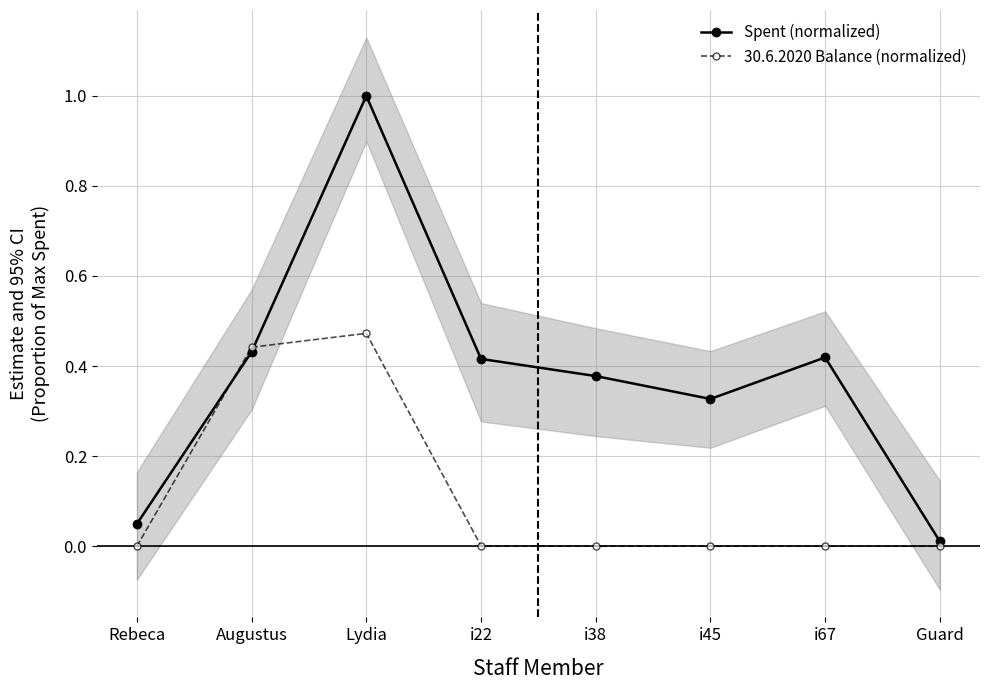

How many lines are shown in the chart?

2